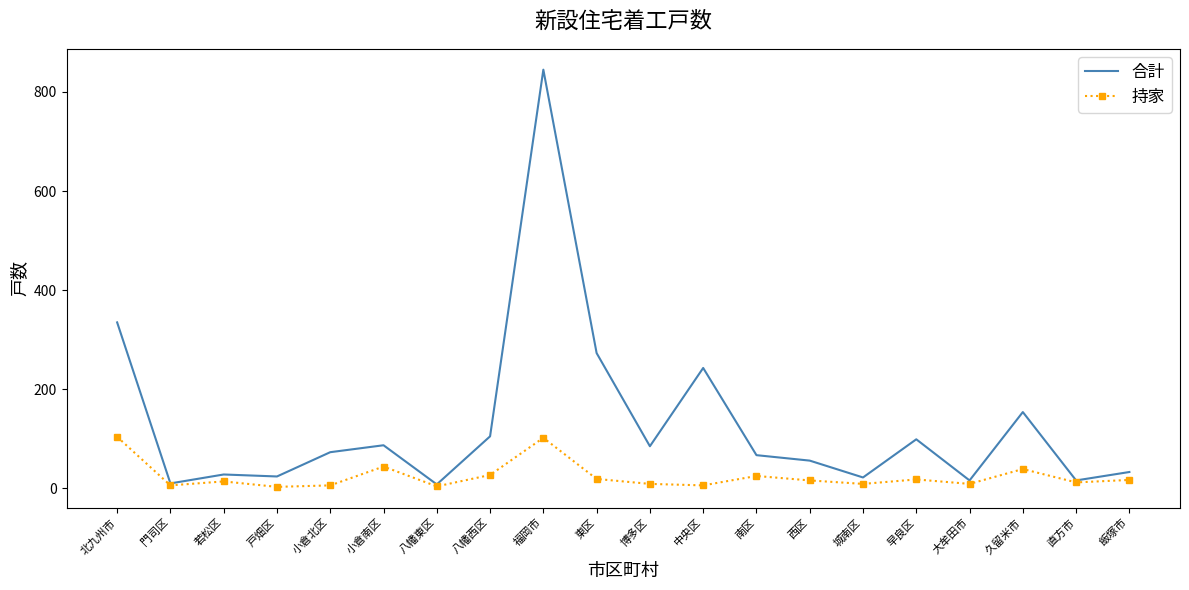

What position from the right is 小倉南区?

15